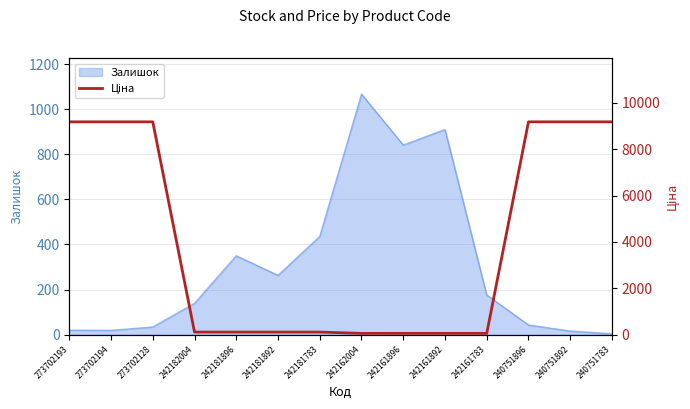

What is the maximum value for Залишок?

1067